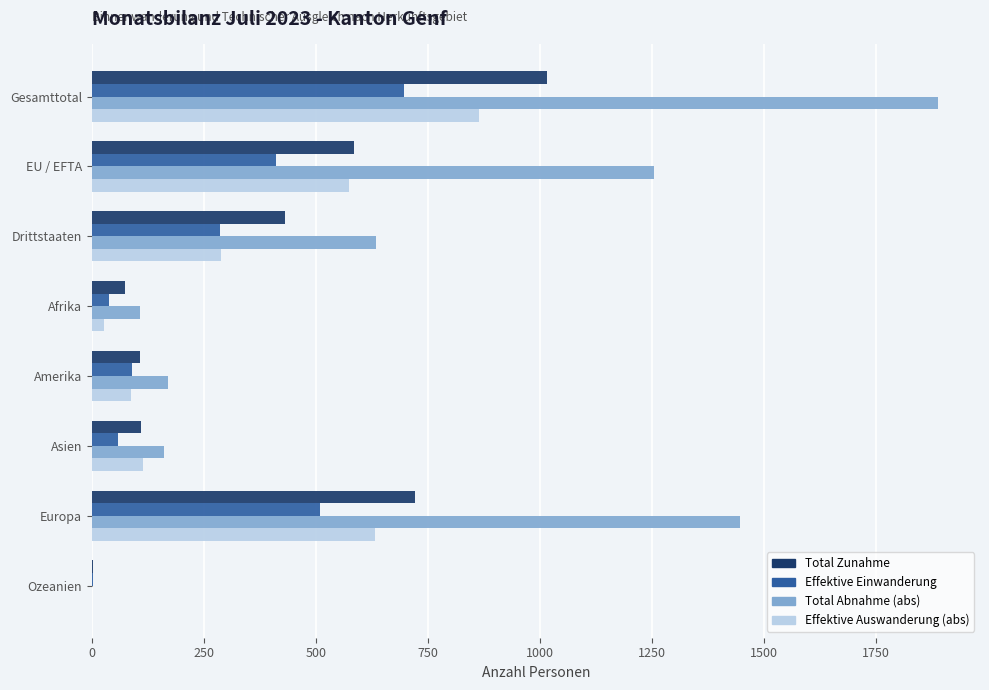

What are all the series names shown in the legend?

Total Zunahme, Effektive Einwanderung, Total Abnahme (abs), Effektive Auswanderung (abs)